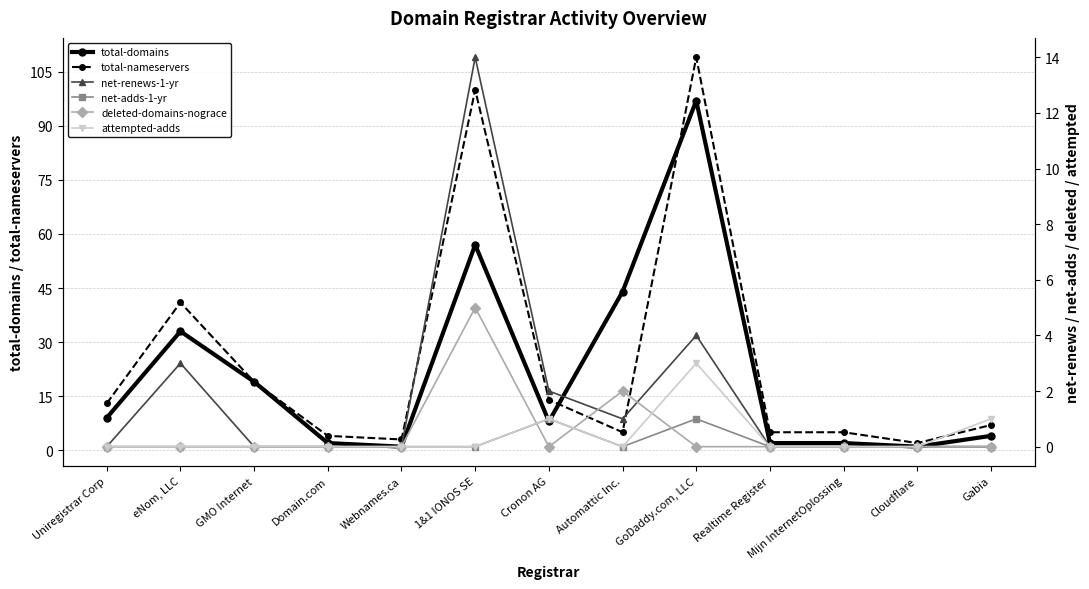

What is the greatest value displayed?

109